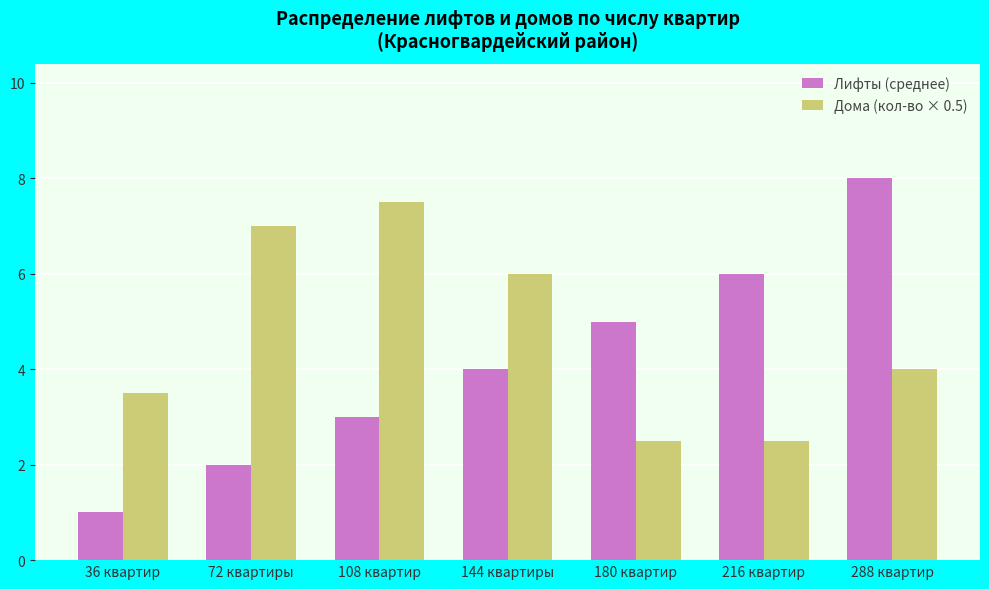

What position from the right is 108 квартир?

5